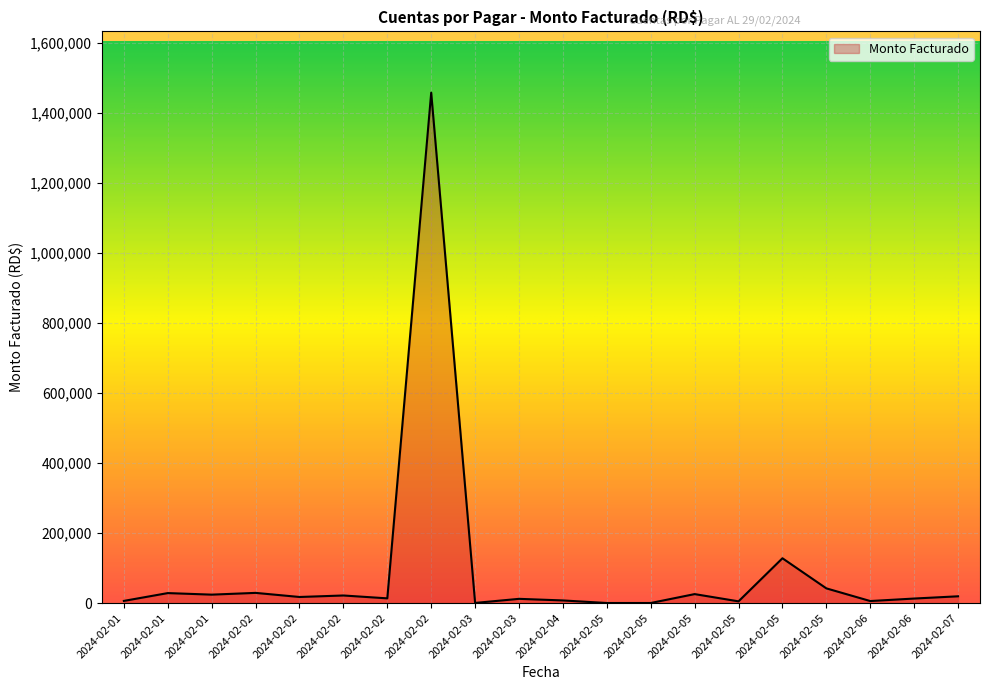

List the labels in order of value, smallest first.

2024-02-05, 2024-02-05, 2024-02-03, 2024-02-05, 2024-02-06, 2024-02-01, 2024-02-04, 2024-02-03, 2024-02-06, 2024-02-02, 2024-02-02, 2024-02-07, 2024-02-02, 2024-02-01, 2024-02-05, 2024-02-01, 2024-02-02, 2024-02-05, 2024-02-05, 2024-02-02